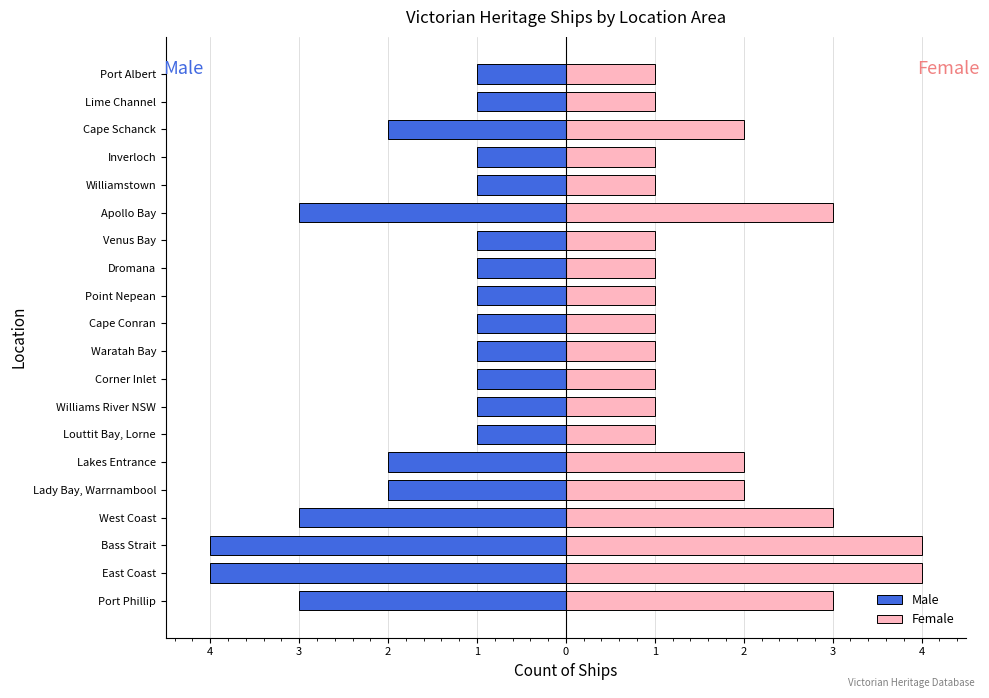

Reading right to left, extract all data points from this chart.

Male: -1	-1	-2	-1	-1	-3	-1	-1	-1	-1	-1	-1	-1	-1	-2	-2	-3	-4	-4	-3
Female: 1	1	2	1	1	3	1	1	1	1	1	1	1	1	2	2	3	4	4	3